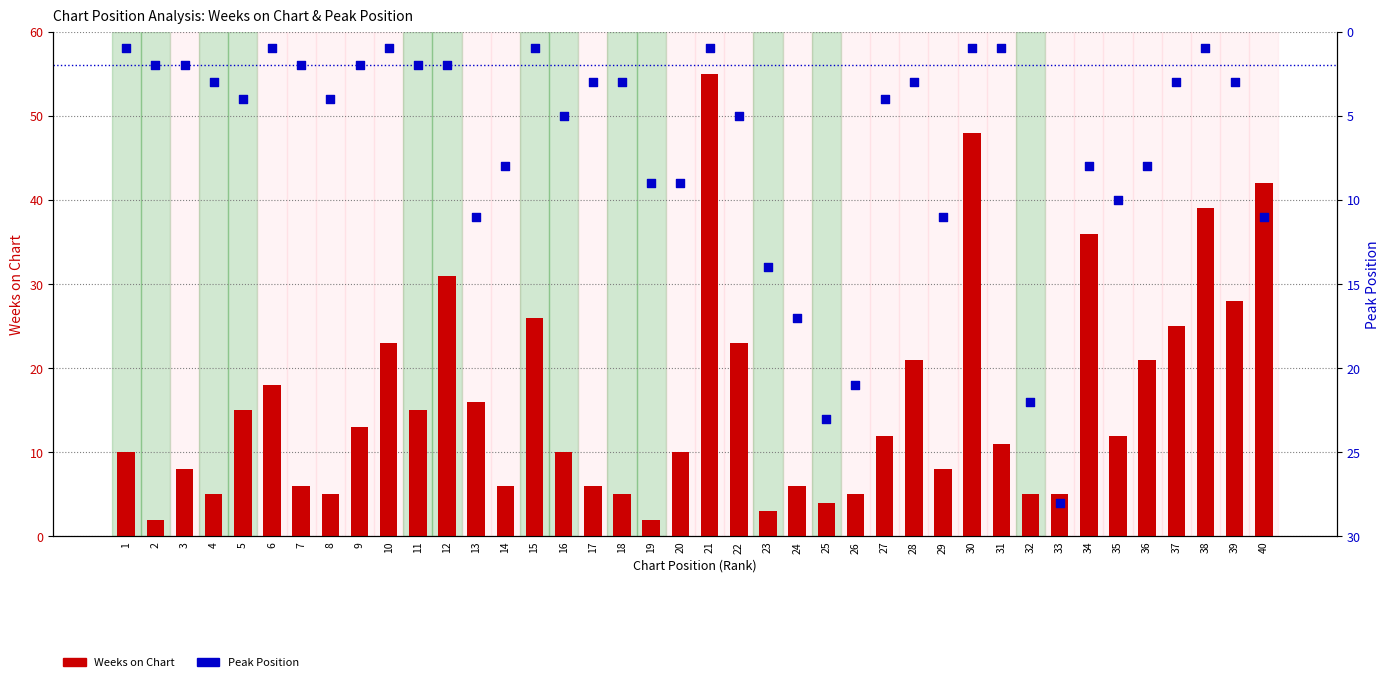

Is the value of Peak Position at 39 greater than the value of Weeks on Chart at 4?

No